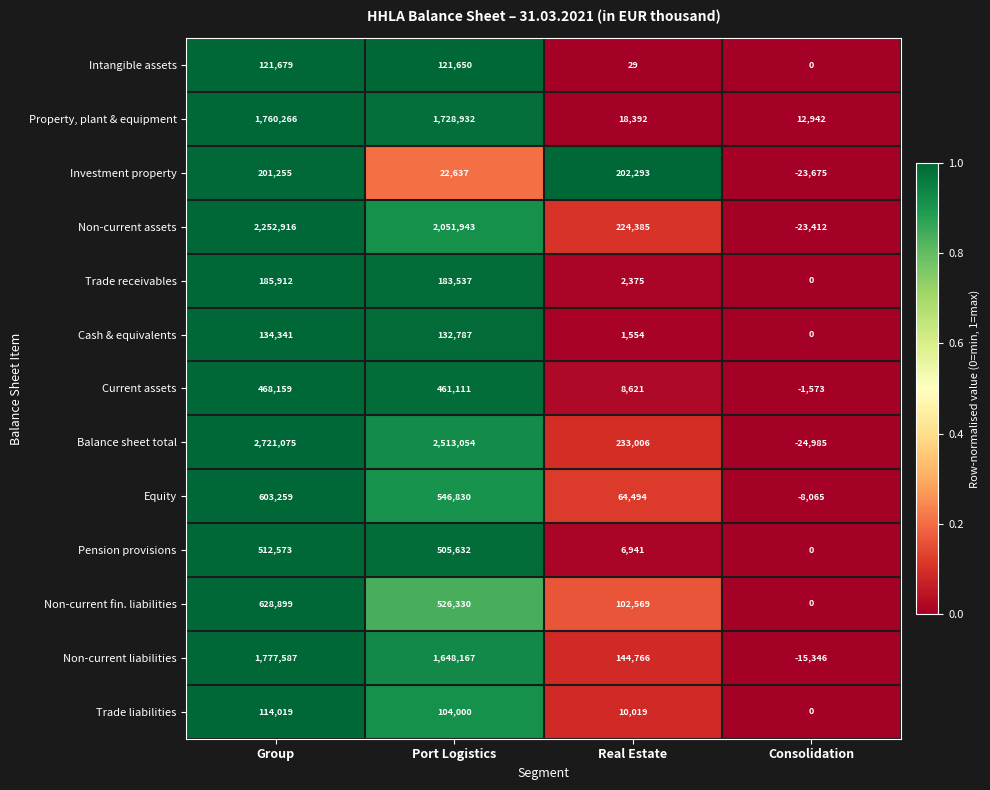

The value of Pension provisions at Real Estate is 6941. True or false?

True